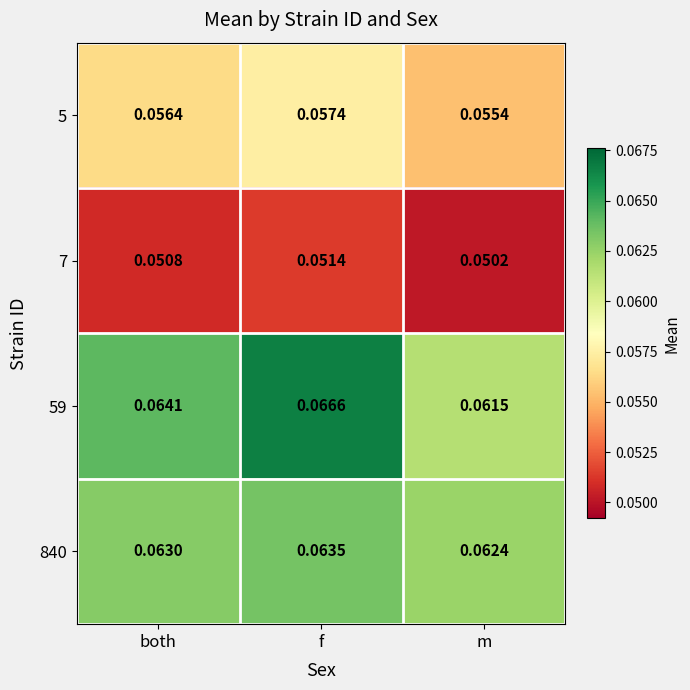

At which category is the sum across all series the highest?

f